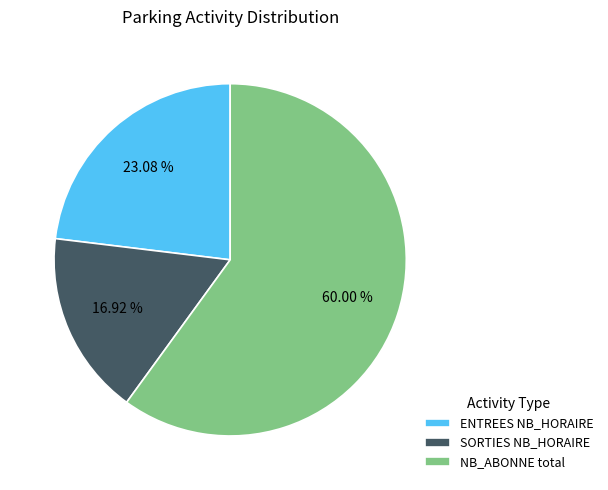

Do SORTIES NB_HORAIRE and ENTREES NB_HORAIRE together represent more than half of the pie?

No